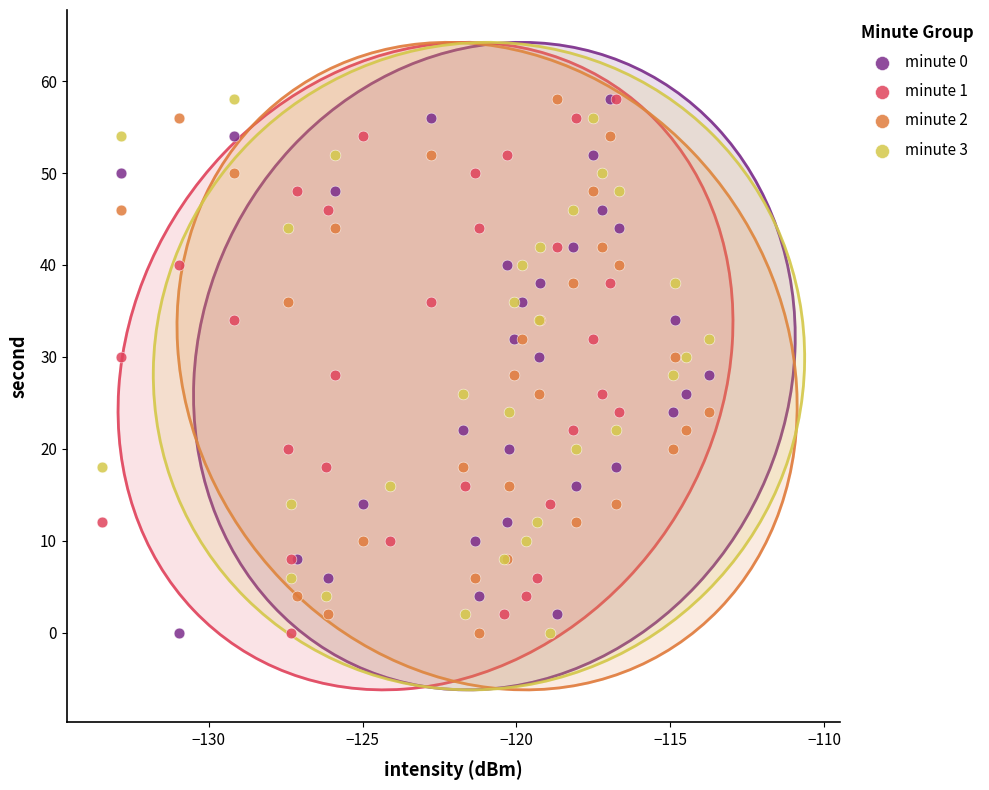

What are all the series names shown in the legend?

minute 0, minute 1, minute 2, minute 3